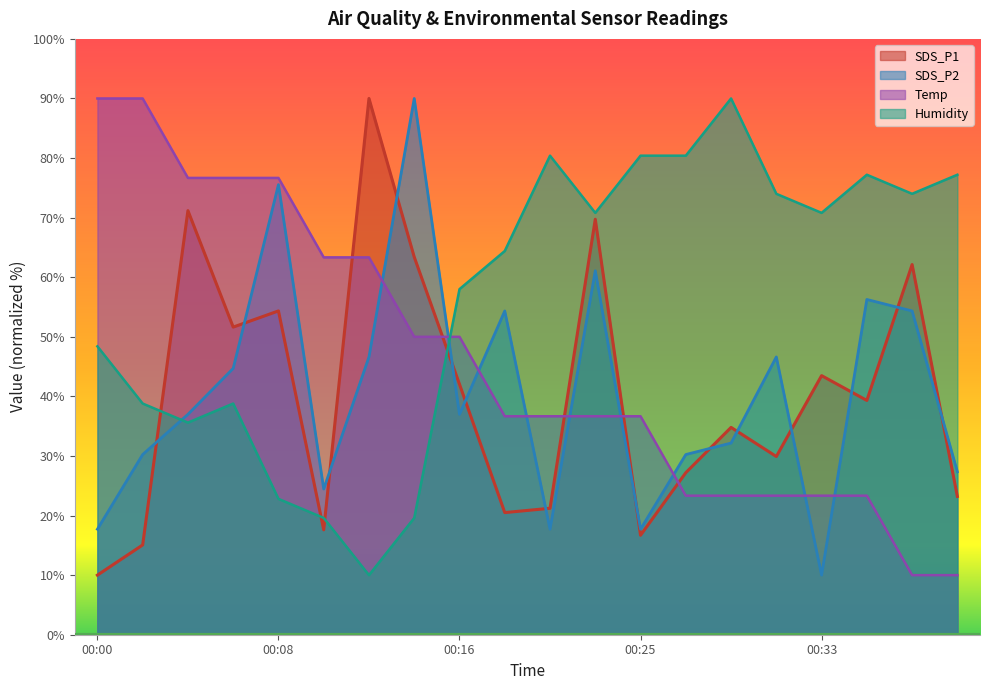

True or false: SDS_P2 has a value of 44.6 at 00:29.

False